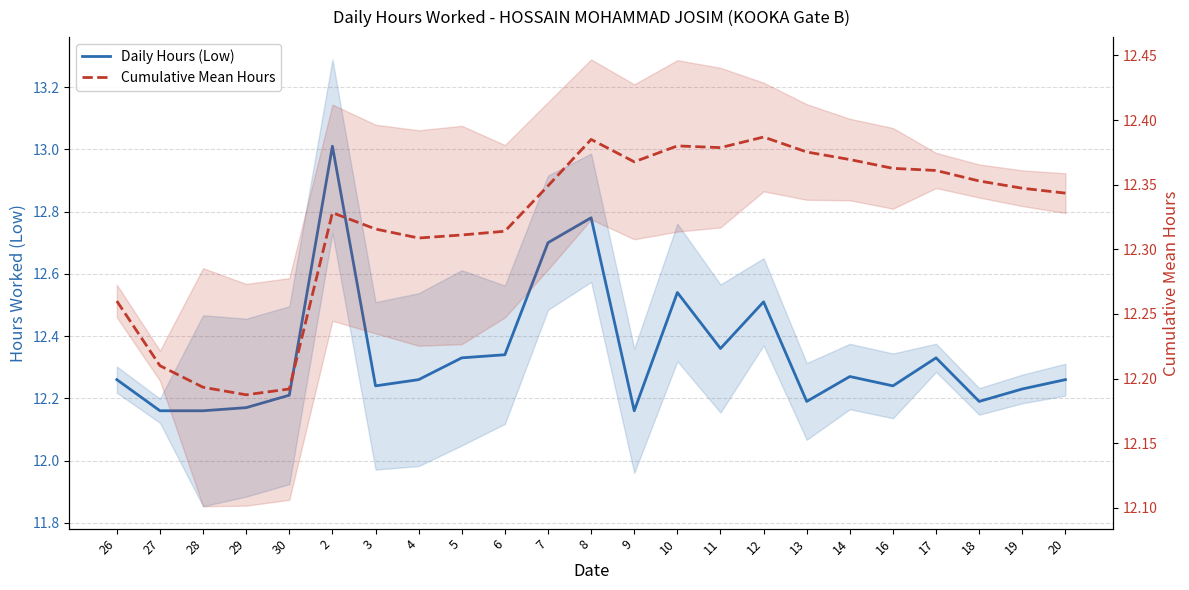

The Daily Hours (Low) series shows 21.6 at 6. True or false?

False